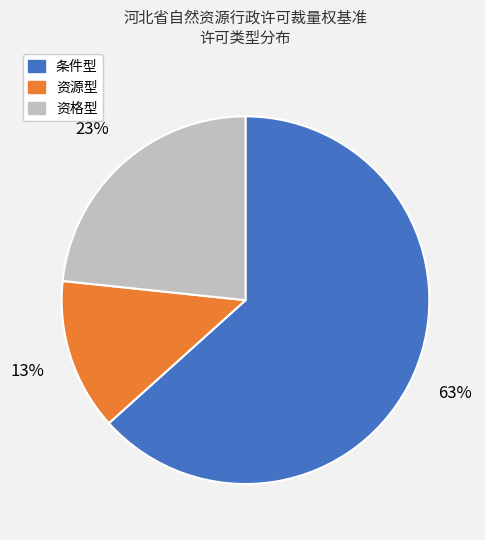

To the nearest percent, what is the average slice percentage?

33%